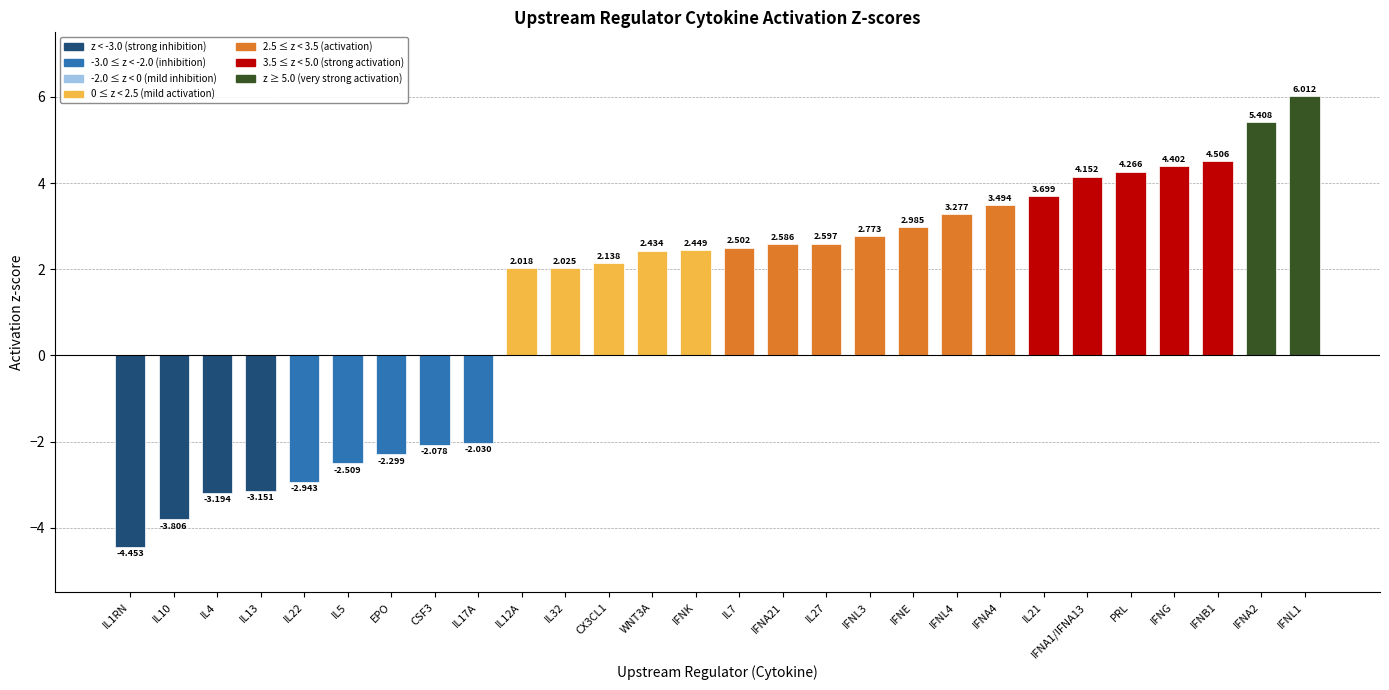

What is the difference between the second highest and minimum values?

9.9